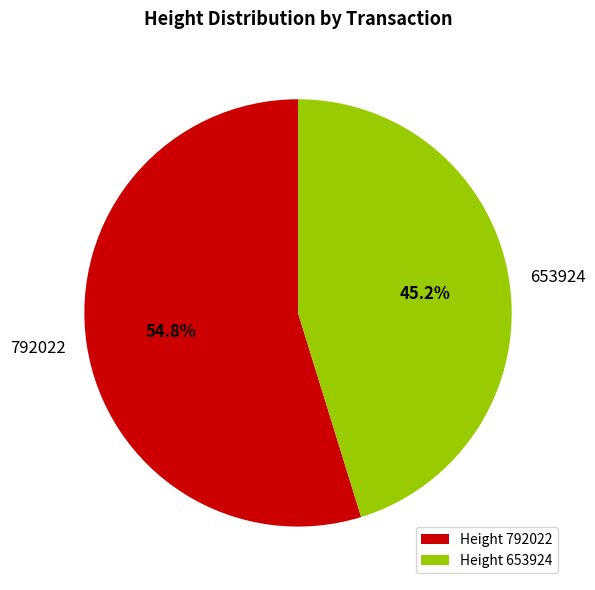

Is it true that 653924 is 38% of the pie?

False